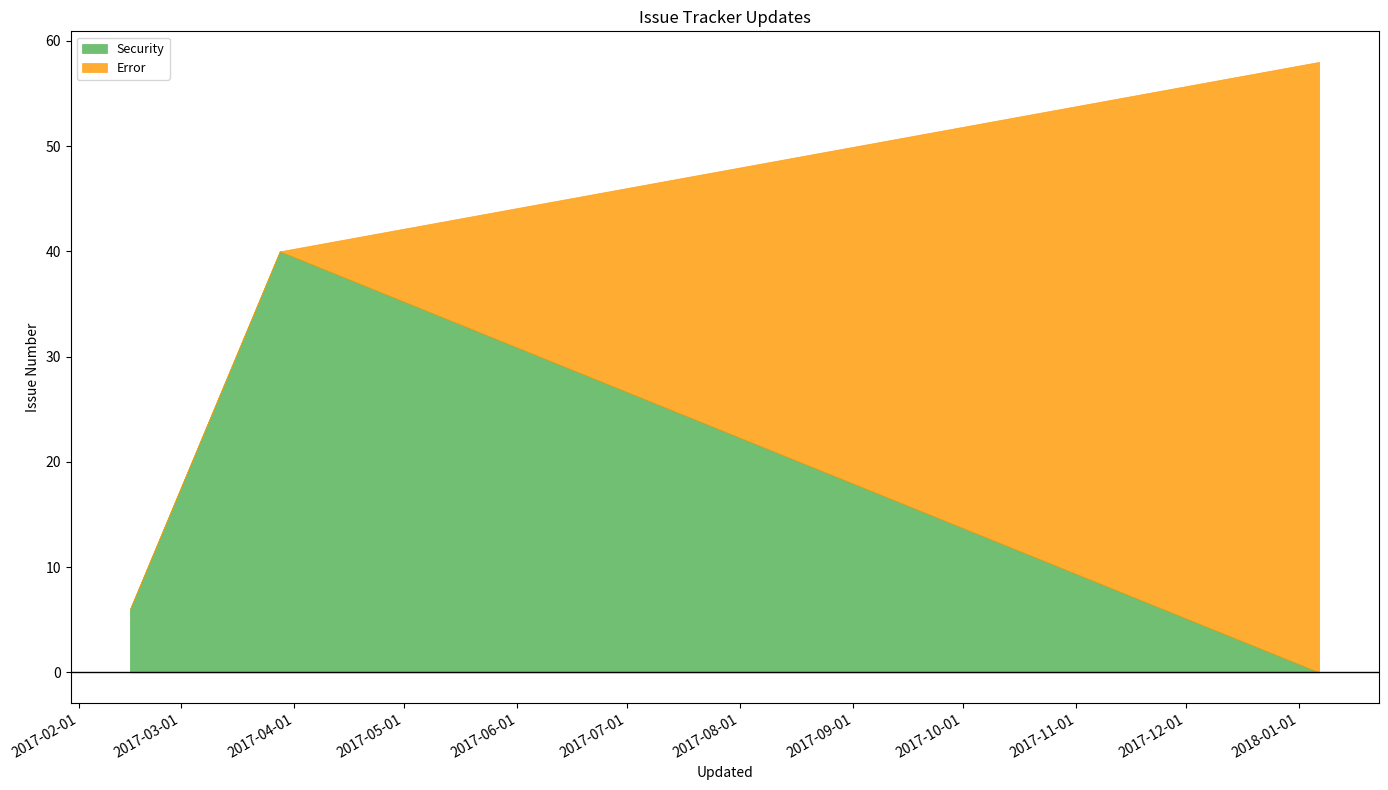

What position from the left is 2017-02-15?

1